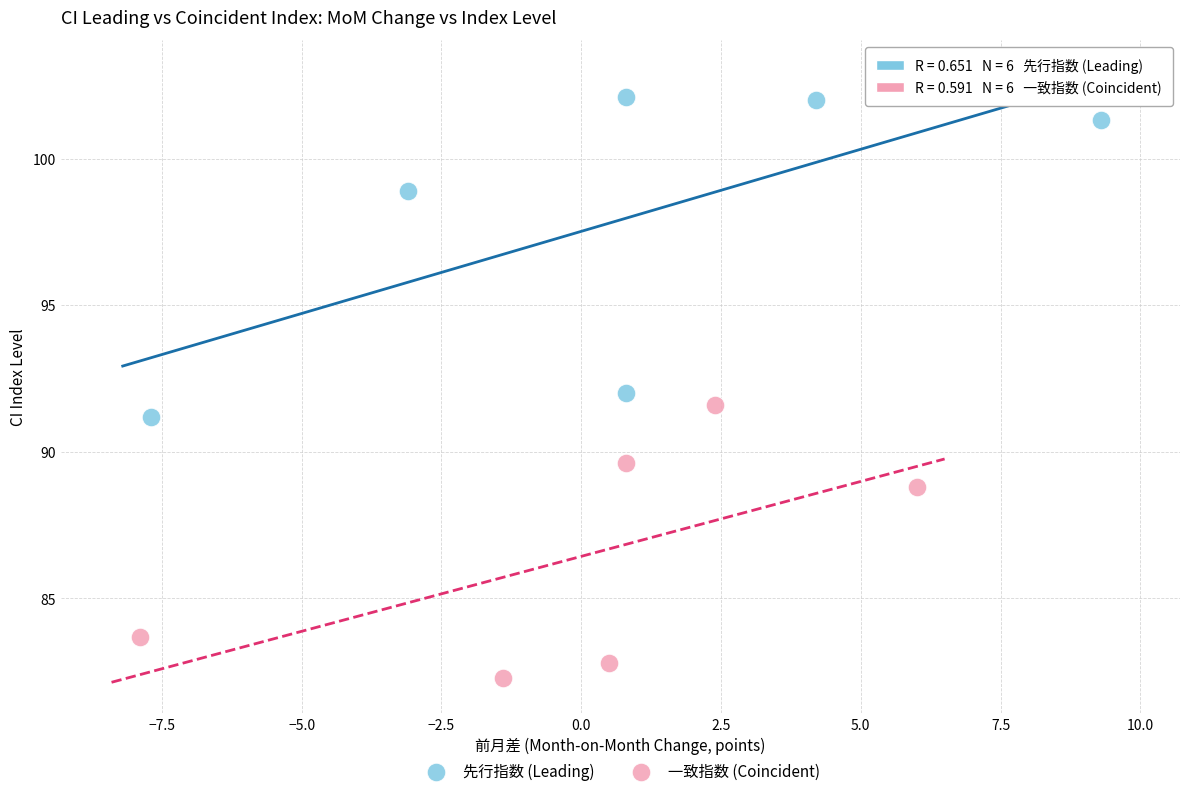

Which series reaches the maximum Y coordinate?

先行指数 (Leading)